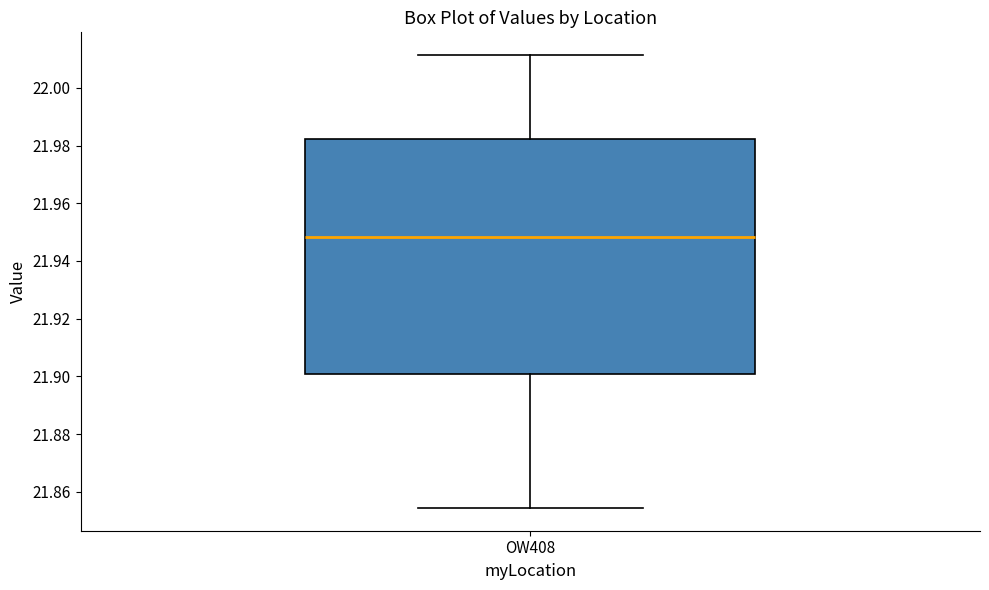

Read this box plot against the y-axis: the position of the median line, the range covered by the box, and the ends of both whiskers. The values are not printed on the chart, so give them approximately, as read against the axis.

median 21.948, box 21.900 to 21.982, whiskers 21.854 to 22.012